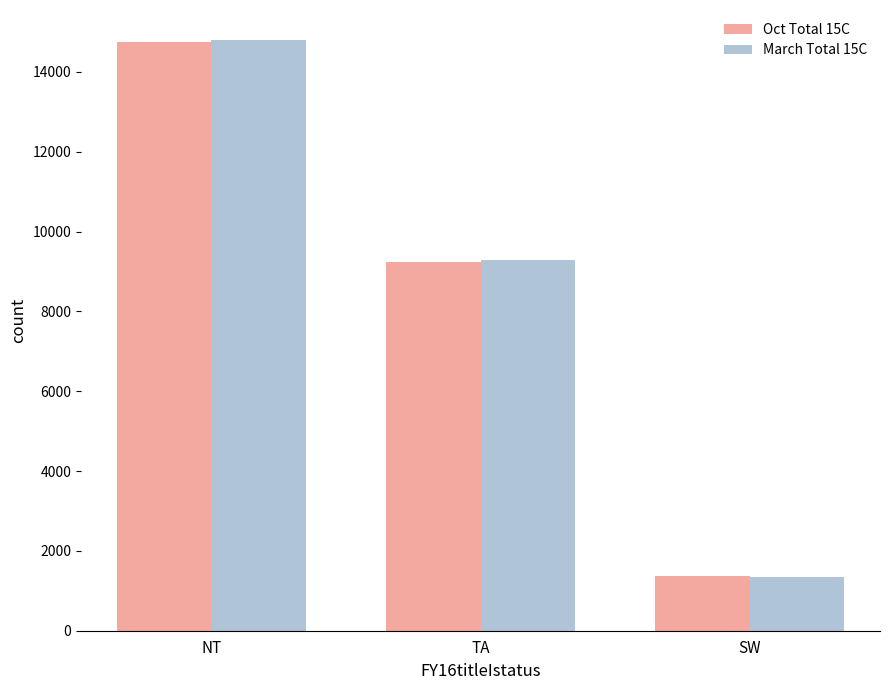

What is the sum of all March Total 15C values?

25448